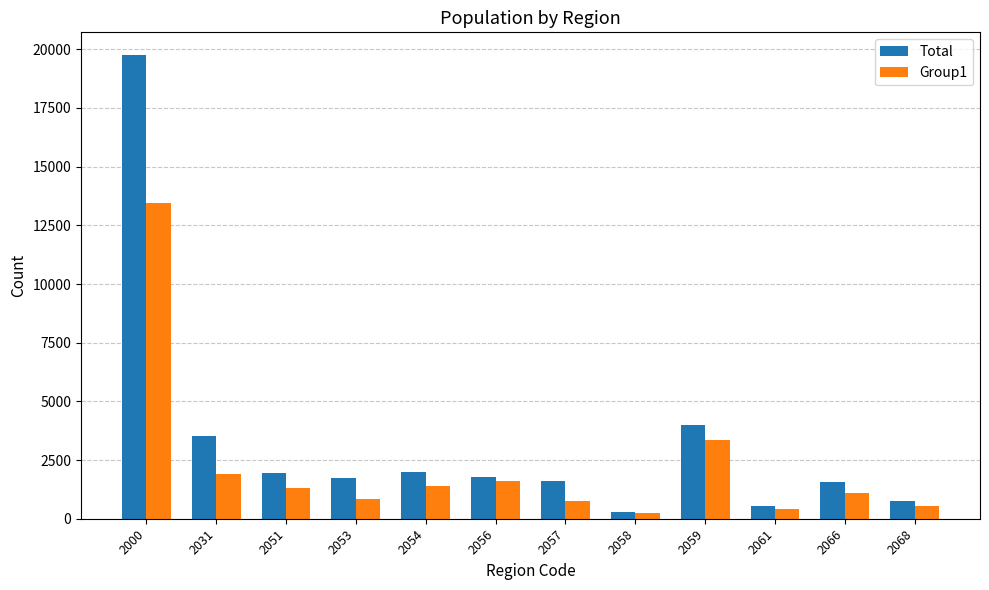

What is the average value of the Total series?

3289